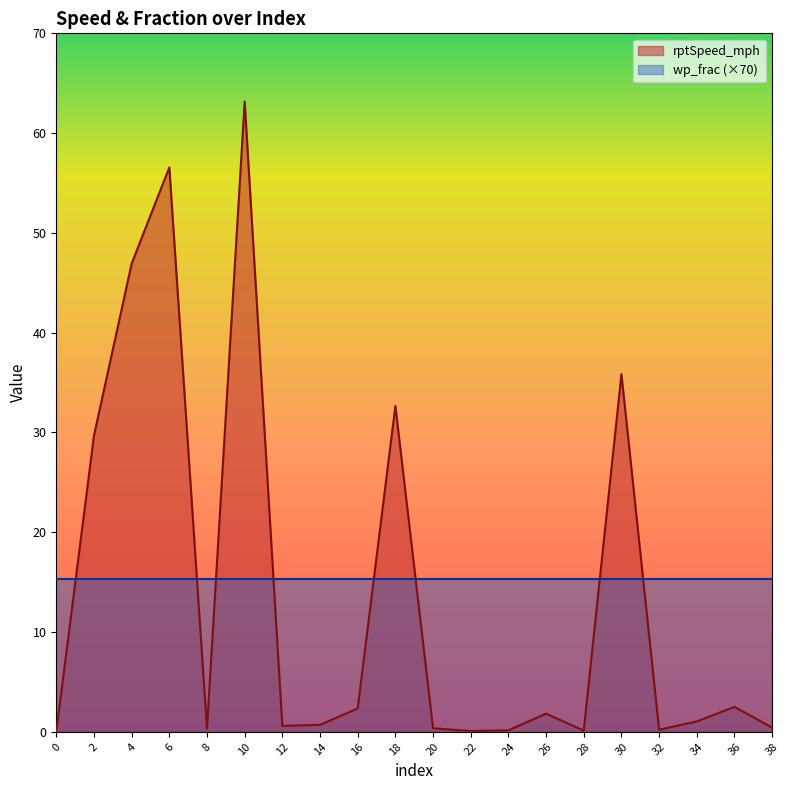

The wp_frac series shows 0.1 at 14. True or false?

False